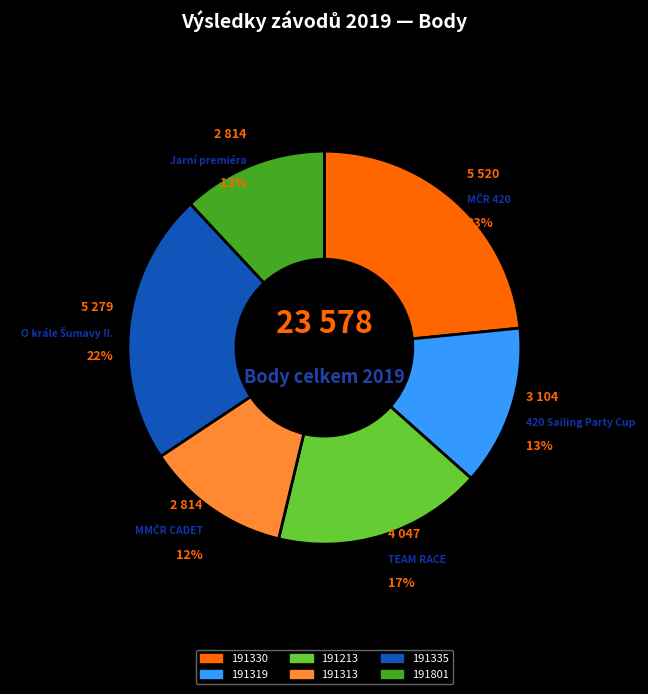

True or false: 191335 accounts for 31% of the total.

False